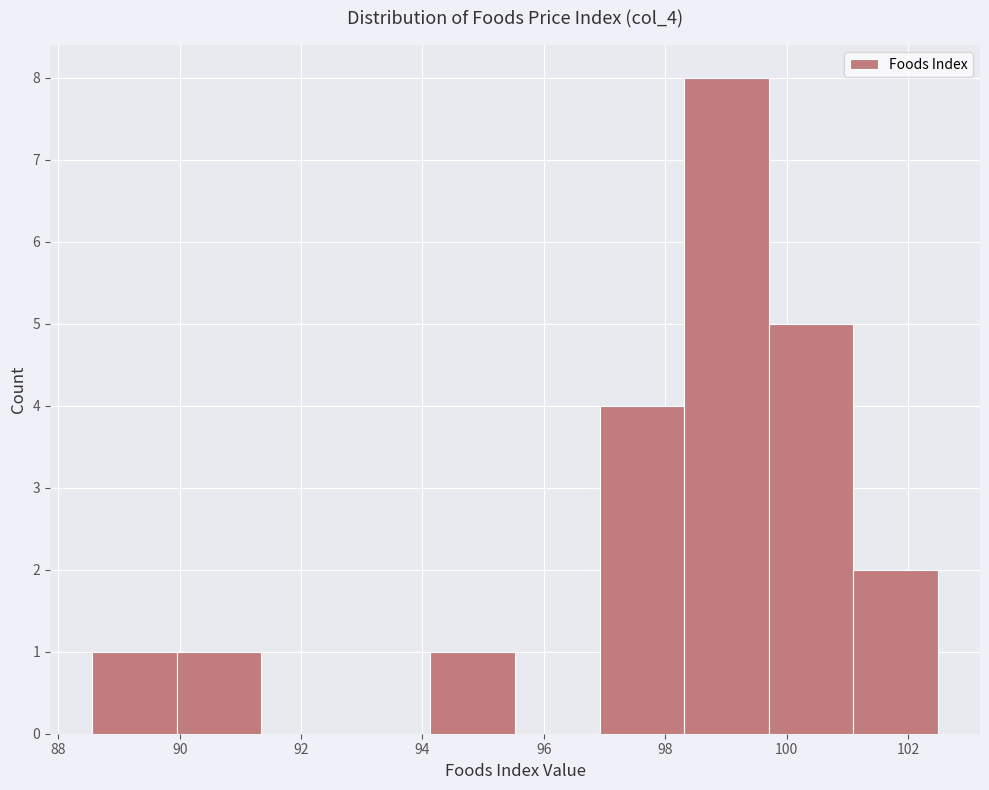

Reading left to right, transcribe this chart: for each bar, give the range it covers on the x-axis and its height. Neither the bar edges nor the heights are printed on the chart, so give them approximately, as read against the axes.

88.6 to 90.0: 1
90.0 to 91.4: 1
91.4 to 92.8: 0
92.8 to 94.2: 0
94.2 to 95.6: 1
95.6 to 97.0: 0
97.0 to 98.4: 4
98.4 to 99.8: 8
99.8 to 101.0: 5
101.0 to 102.4: 2